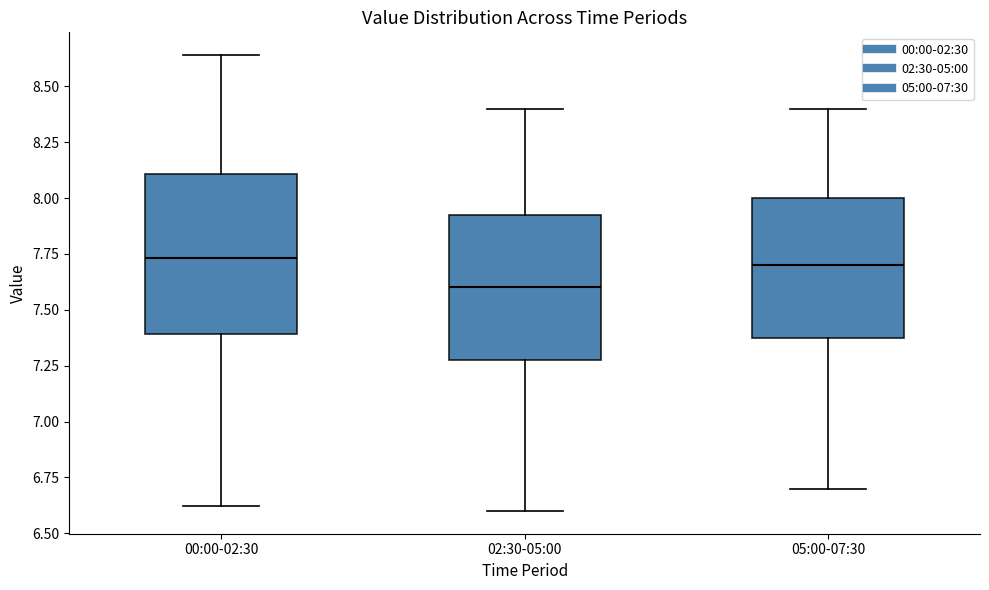

Which box is the tallest, from its lower edge to its upper edge?

00:00-02:30